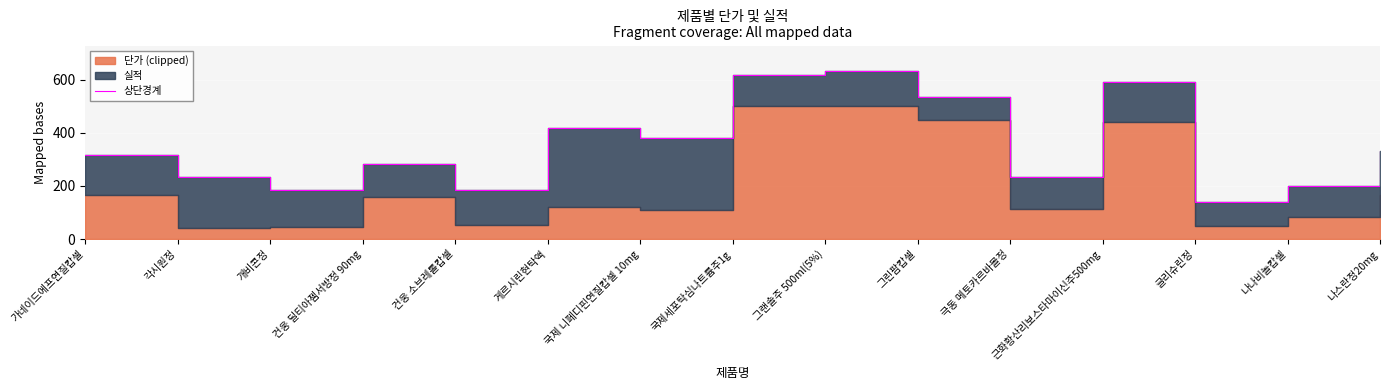

What is the approximate value at 건웅 딜티아젬서방정 90mg, to the nearest 5?

285